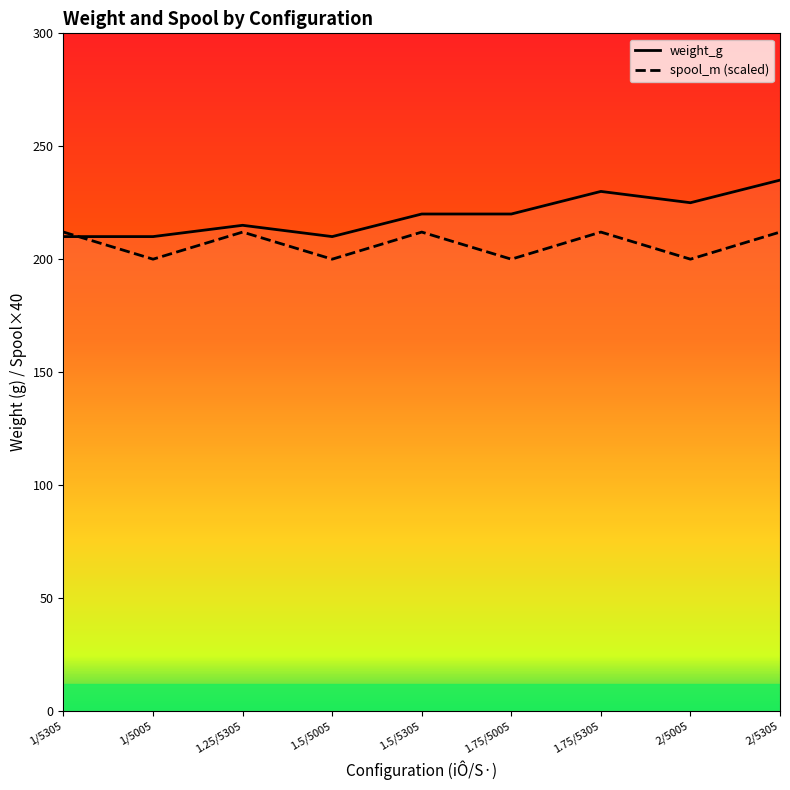

What is the difference between the second highest and minimum values in the spool_m series?

12